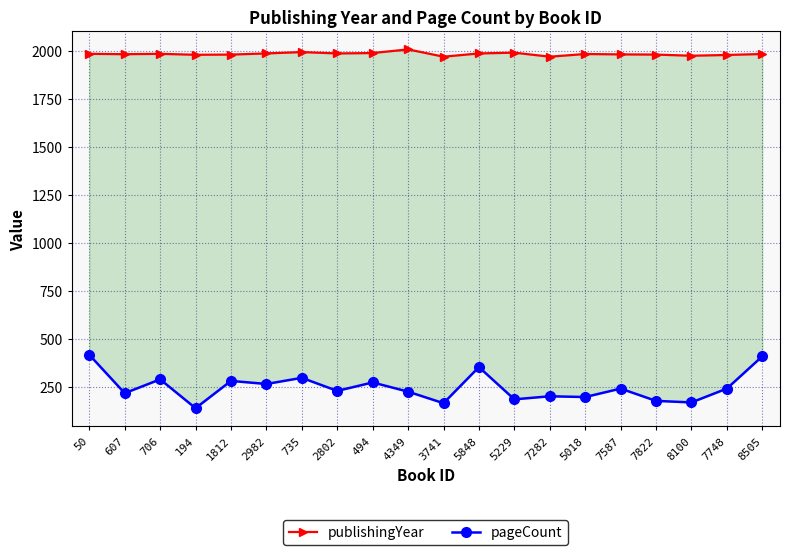

Is the value of publishingYear at 735 greater than the value of pageCount at 494?

Yes